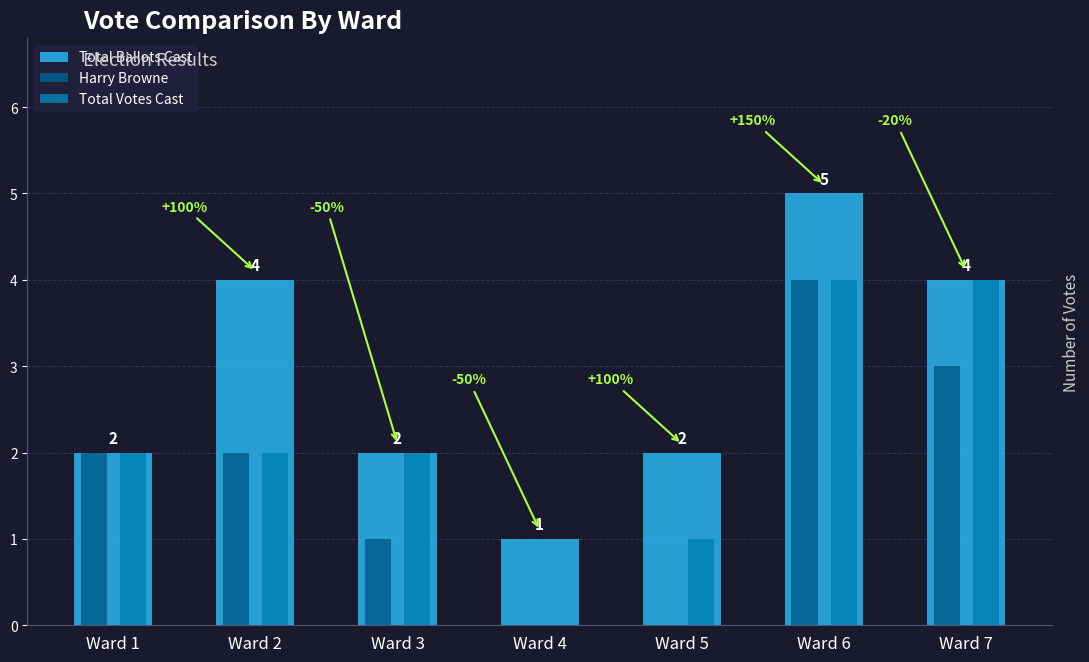

The value of Total Ballots Cast at Ward 1 is 3. True or false?

False